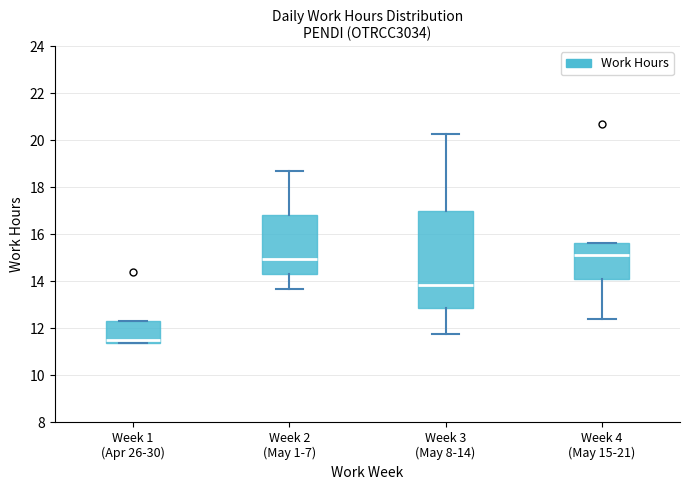

Reading left to right, transcribe this box plot: for each box, give where its median line is, the range the box spans, and where its two whiskers end, as read against the y-axis. The values are not printed on the chart, so give them approximately, as read against the axis.

Week 1 (Apr 26-30): median 11.4 (just above the box's lower edge), box 11.4 to 12.2, whiskers 11.4 to 12.2
Week 2 (May 1-7): median 15.0, box 14.4 to 16.8, whiskers 13.6 to 18.8
Week 3 (May 8-14): median 13.8, box 12.8 to 17.0, whiskers 11.8 to 20.2
Week 4 (May 15-21): median 15.2, box 14.0 to 15.6, whiskers 12.4 to 15.6